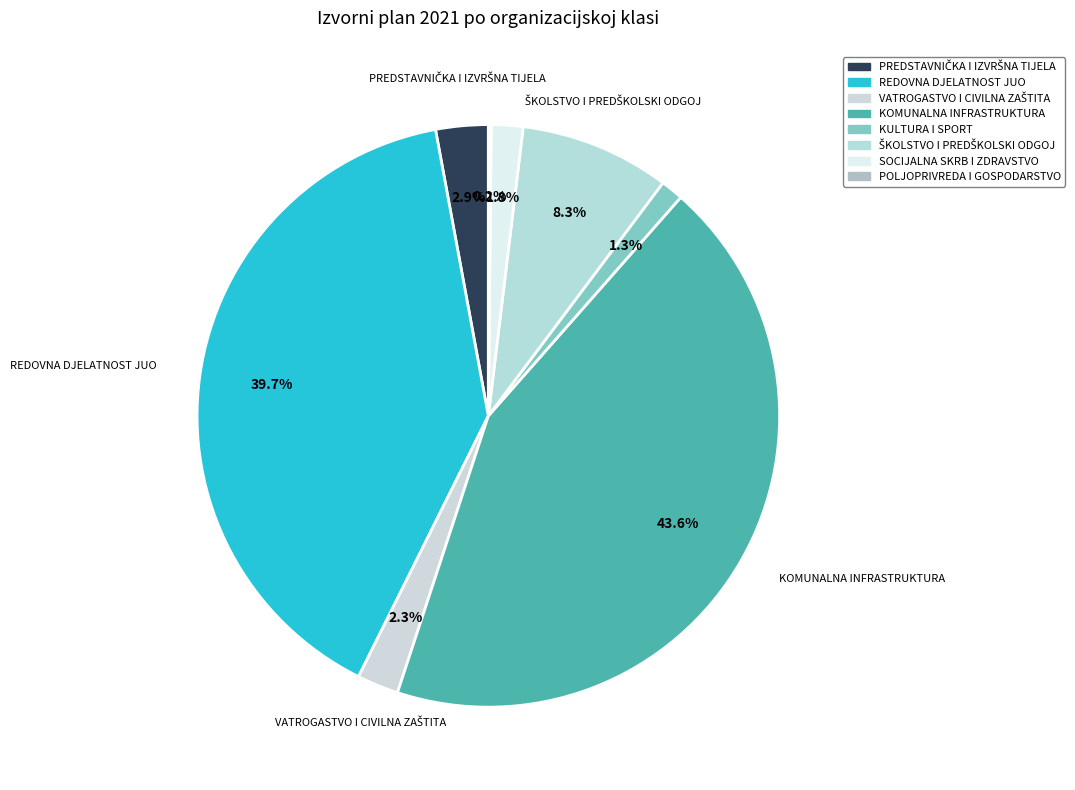

What is the change in value from PREDSTAVNIČKA I IZVRŠNA TIJELA to POLJOPRIVREDA I GOSPODARSTVO?

-525000